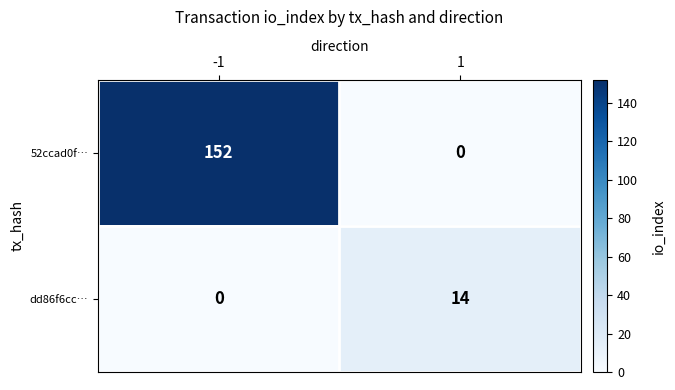

What is the total value across all series at 1?

14